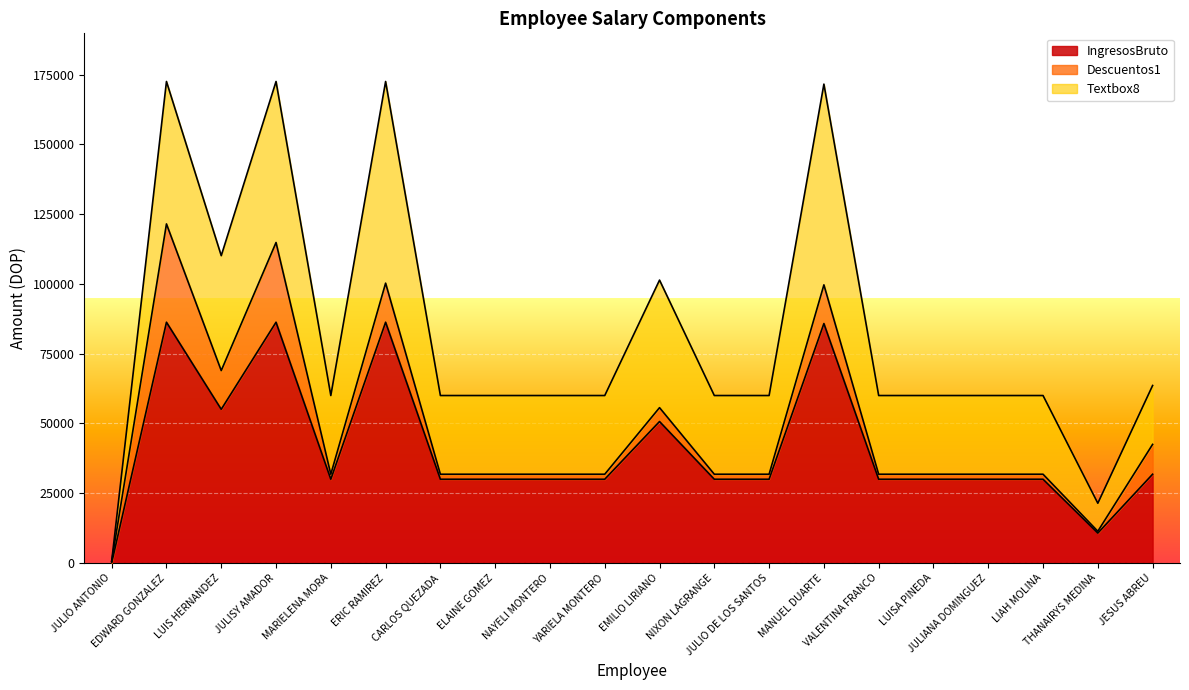

What is the difference between the maximum and minimum values in the Descuentos1 series?

34639.9